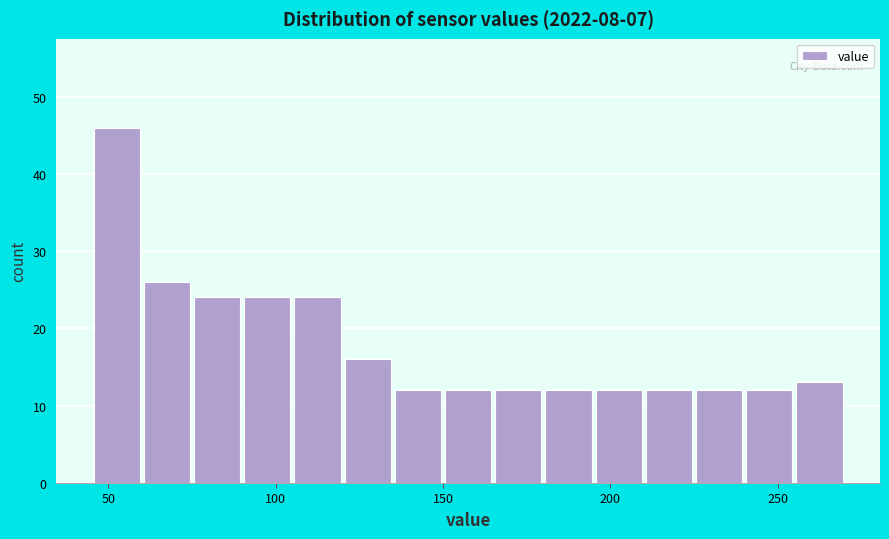

Read against the x-axis, roughly where is the centre of the tallest bar?

55